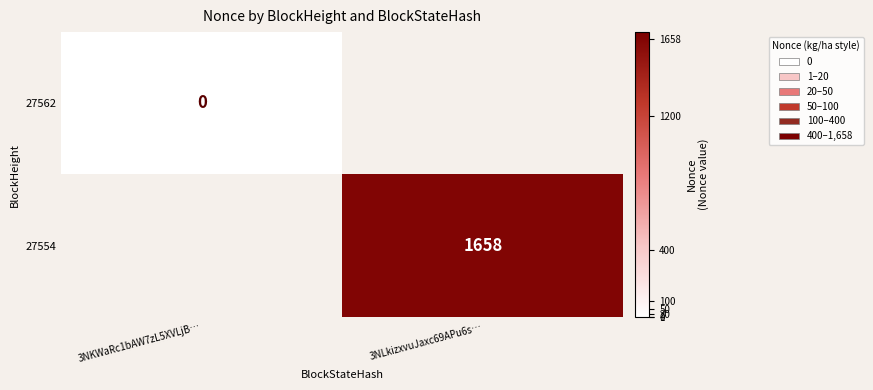

True or false: 27554 has a value of 2706 at 3NLkizxvuJaxc69APu6s….

False